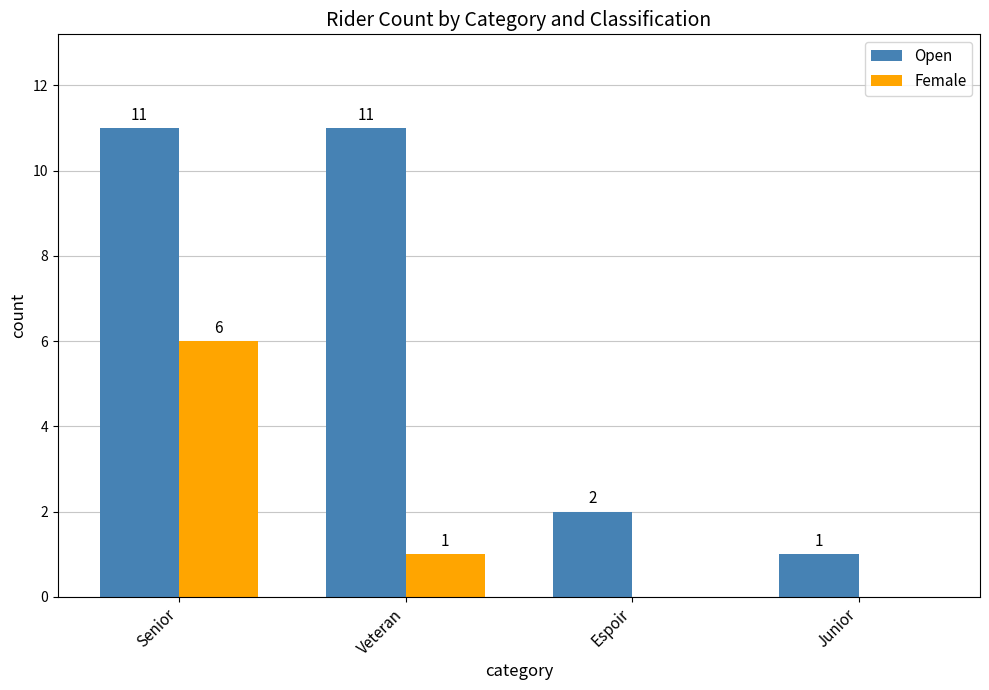

The value of Open at Senior is 16. True or false?

False